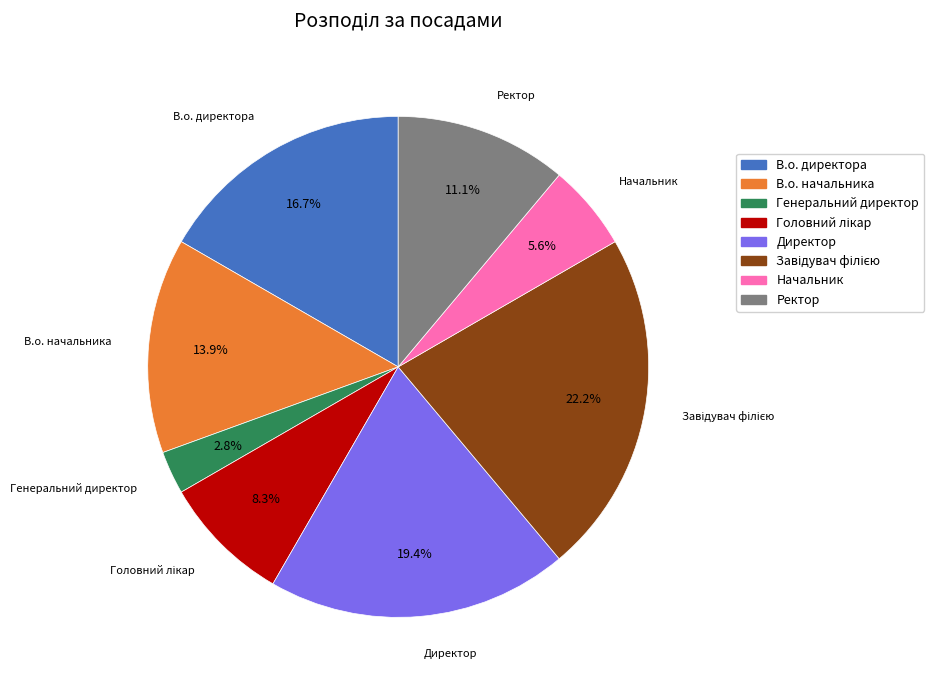

To the nearest percent, what is the average slice percentage?

12%